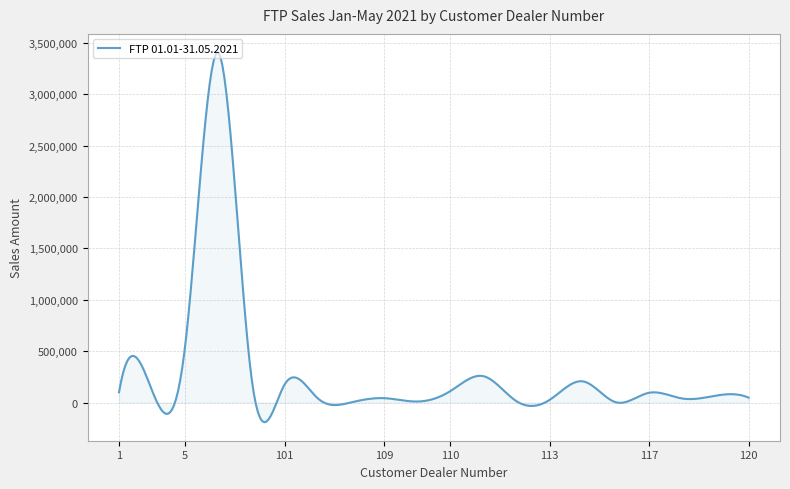

What is the greatest value displayed?

3404905.1